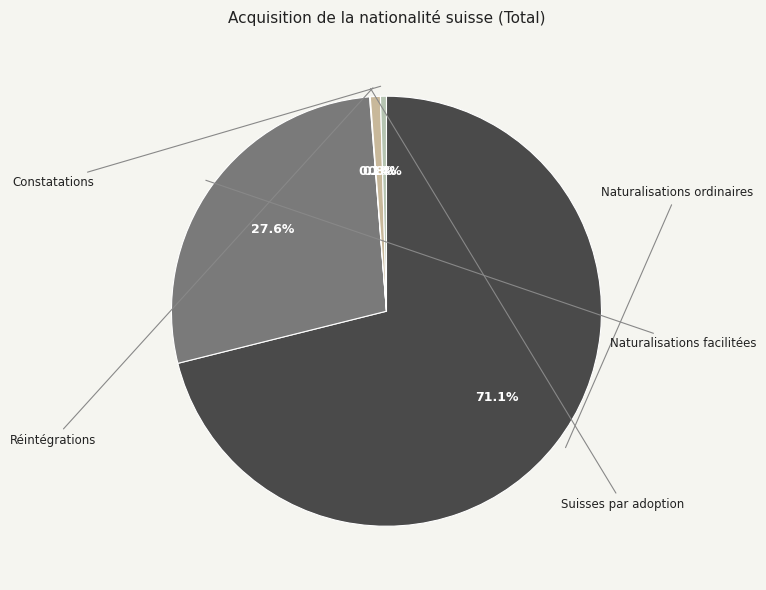

Which slice is the smallest?

Suisses par adoption